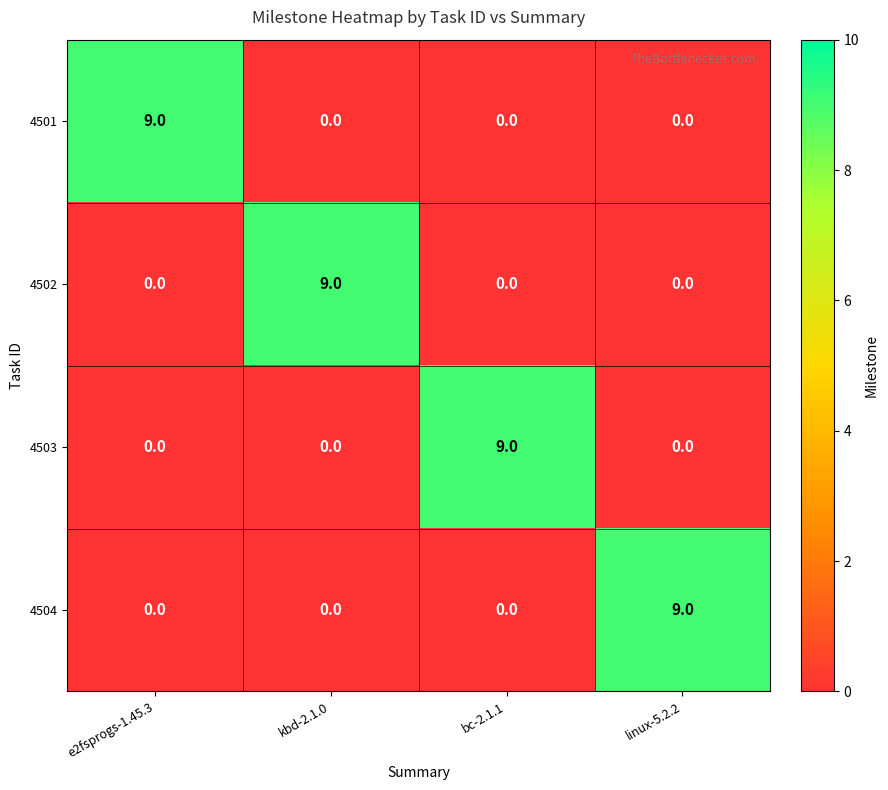

What is the total value across all series at e2fsprogs-1.45.3?

9